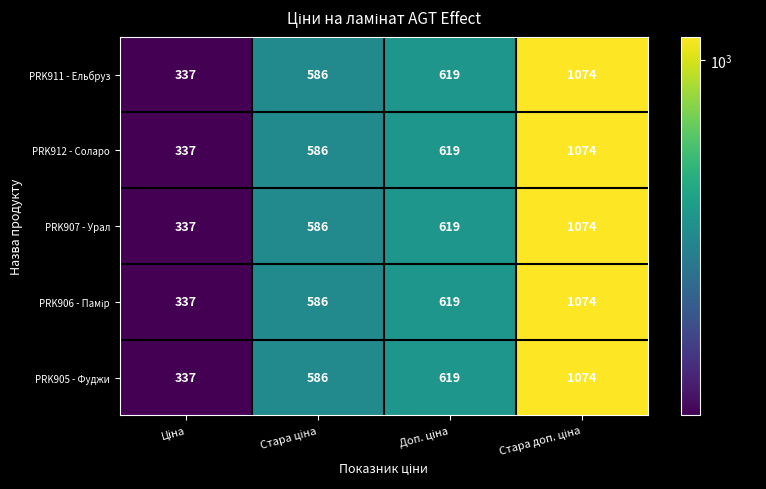

How many series are shown in this chart?

5